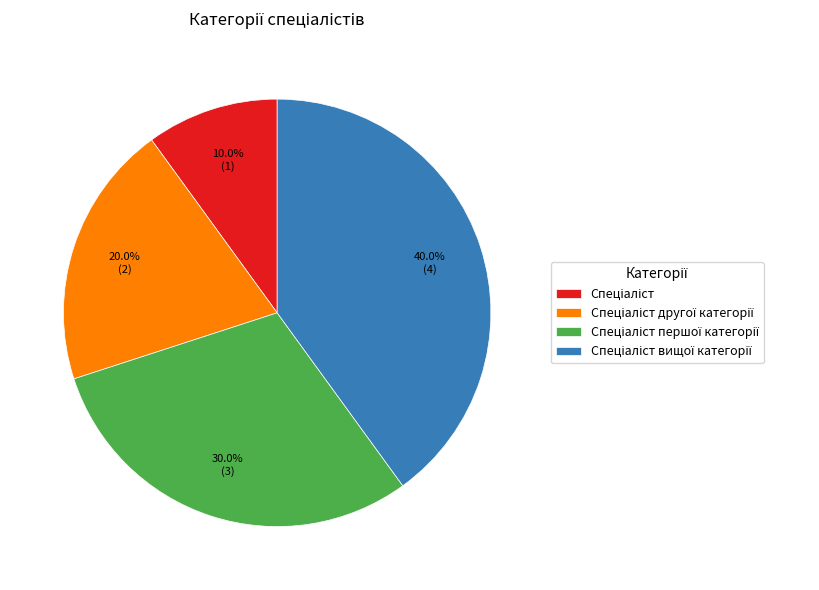

Does any single category account for the majority?

No